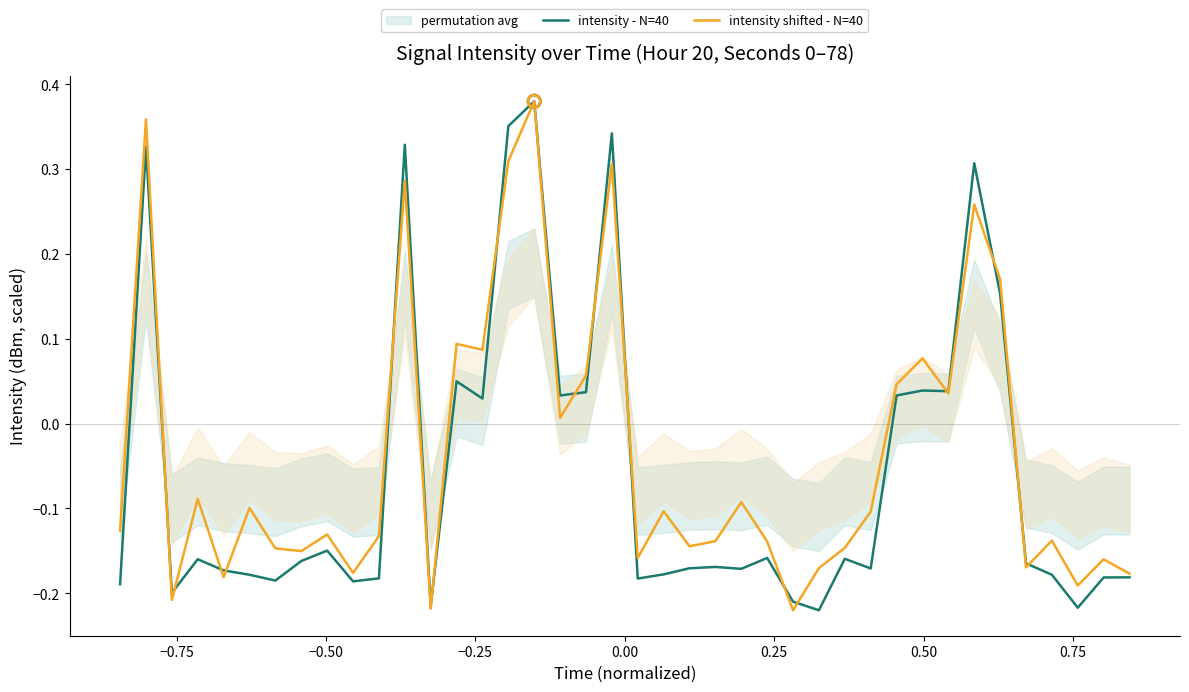

Which series has the widest spread of Y values?

intensity - N=40